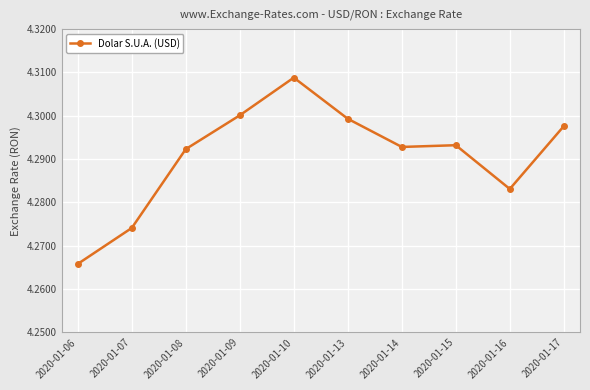

True or false: the data has more than 0 interior local peaks.

True